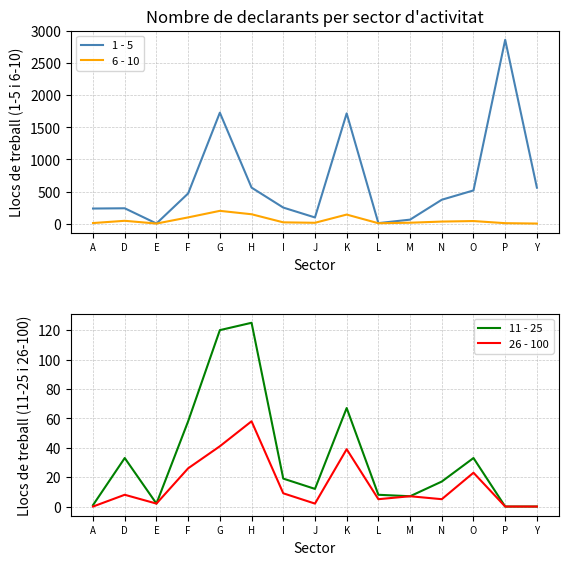

What is the average value of the 26 - 100 series?

15